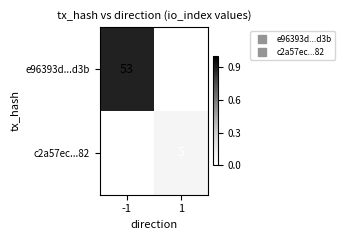

At which category does the chart reach its minimum across all series?

1